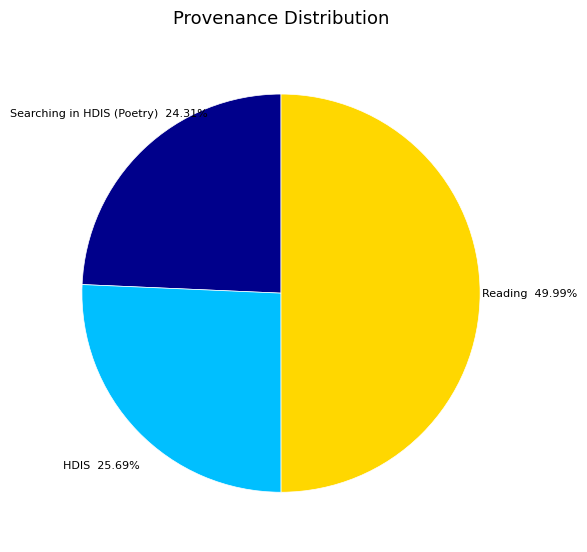

What is the total percentage of HDIS and Reading?

75.7%